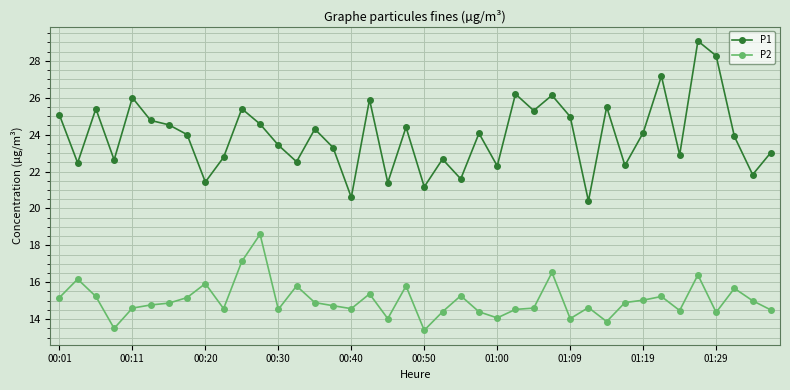

What are all the series names shown in the legend?

P1, P2